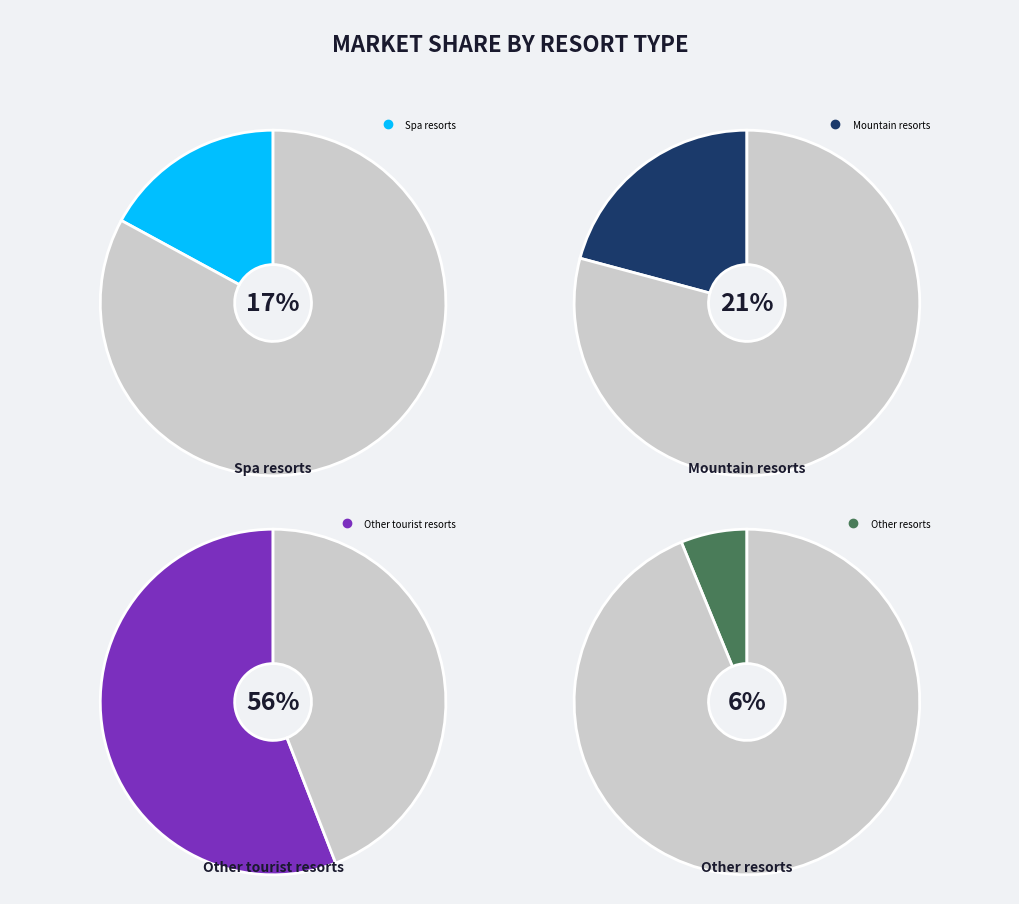

What portion of the pie excludes Other resorts?

93.8%